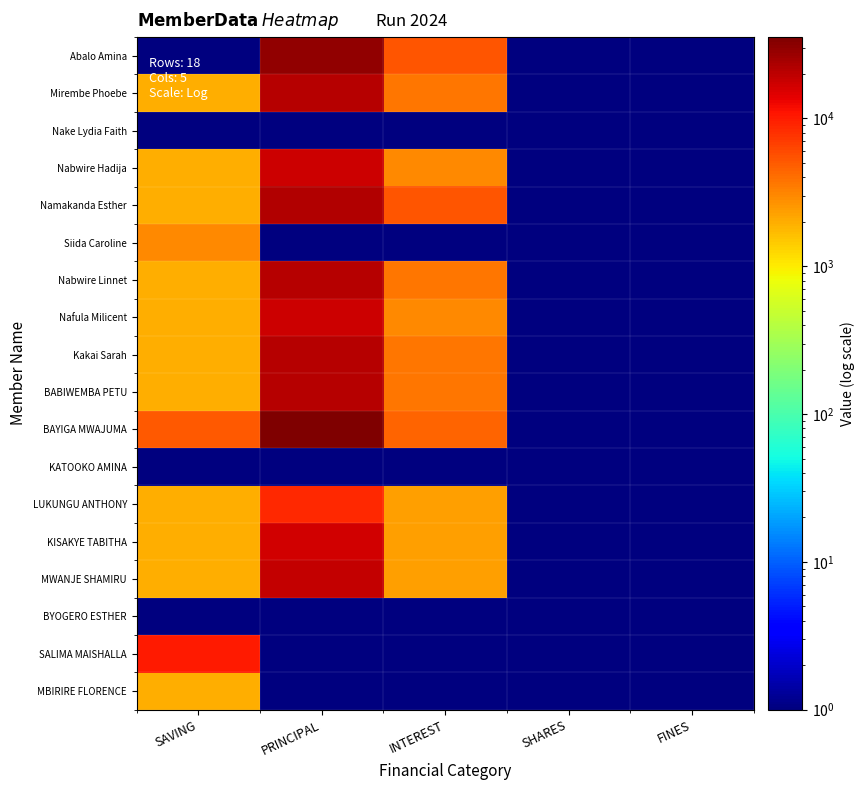

Reading left to right, what are all the values shown in this chart?

Abalo Amina: SAVING=0.1	PRINCIPAL=29200.0	INTEREST=5300.0	SHARES=0.1	FINES=0.1
Mirembe Phoebe: SAVING=2000.0	PRINCIPAL=21300.0	INTEREST=3700.0	SHARES=0.1	FINES=0.1
Nake Lydia Faith: SAVING=0.1	PRINCIPAL=0.1	INTEREST=0.1	SHARES=0.1	FINES=0.1
Nabwire Hadija: SAVING=2000.0	PRINCIPAL=17000.0	INTEREST=3000.0	SHARES=0.1	FINES=0.1
Namakanda Esther: SAVING=2000.0	PRINCIPAL=22200.0	INTEREST=5300.0	SHARES=0.1	FINES=0.1
Siida Caroline: SAVING=3000.0	PRINCIPAL=0.1	INTEREST=0.1	SHARES=0.1	FINES=0.1
Nabwire Linnet: SAVING=2000.0	PRINCIPAL=21300.0	INTEREST=3700.0	SHARES=0.1	FINES=0.1
Nafula Milicent: SAVING=2000.0	PRINCIPAL=17000.0	INTEREST=3000.0	SHARES=0.1	FINES=0.1
Kakai Sarah: SAVING=2000.0	PRINCIPAL=21300.0	INTEREST=3700.0	SHARES=0.1	FINES=0.1
BABIWEMBA PETU: SAVING=2000.0	PRINCIPAL=21300.0	INTEREST=3700.0	SHARES=0.1	FINES=0.1
BAYIGA MWAJUMA: SAVING=5000.0	PRINCIPAL=35500.0	INTEREST=4500.0	SHARES=0.1	FINES=0.1
KATOOKO AMINA: SAVING=0.1	PRINCIPAL=0.1	INTEREST=0.1	SHARES=0.1	FINES=0.1
LUKUNGU ANTHONY: SAVING=2000.0	PRINCIPAL=8700.0	INTEREST=2300.0	SHARES=0.1	FINES=0.1
KISAKYE TABITHA: SAVING=2000.0	PRINCIPAL=16700.0	INTEREST=2300.0	SHARES=0.1	FINES=0.1
MWANJE SHAMIRU: SAVING=2000.0	PRINCIPAL=18700.0	INTEREST=2300.0	SHARES=0.1	FINES=0.1
BYOGERO ESTHER: SAVING=0.1	PRINCIPAL=0.1	INTEREST=0.1	SHARES=0.1	FINES=0.1
SALIMA MAISHALLA: SAVING=10000.0	PRINCIPAL=0.1	INTEREST=0.1	SHARES=0.1	FINES=0.1
MBIRIRE FLORENCE: SAVING=2000.0	PRINCIPAL=0.1	INTEREST=0.1	SHARES=0.1	FINES=0.1